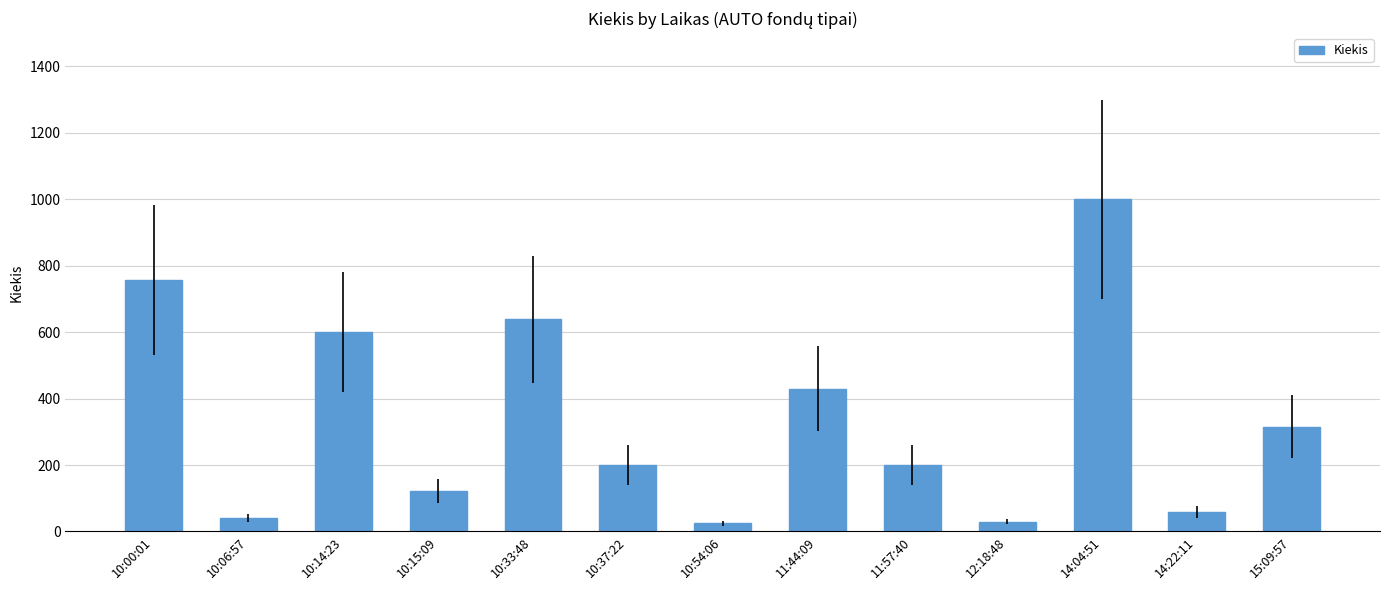

What is the value of the 1st bar from the left?

757